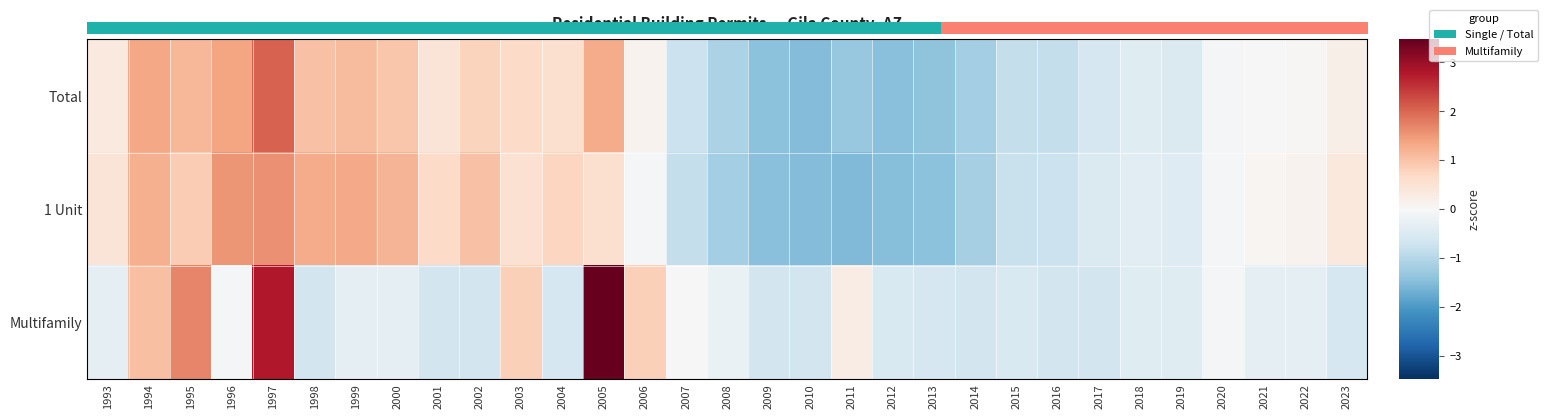

Reading left to right, list all the values displayed in this chart.

Total: 0.3	1.3	1.2	1.4	2.0	1.0	1.1	1.0	0.4	0.8	0.7	0.5	1.3	0.1	-0.7	-1.1	-1.4	-1.5	-1.3	-1.5	-1.4	-1.2	-0.8	-0.8	-0.6	-0.4	-0.5	-0.1	-0.0	0.0	0.2
1 Unit: 0.5	1.2	0.9	1.5	1.6	1.3	1.3	1.2	0.7	1.0	0.5	0.8	0.6	-0.1	-0.8	-1.2	-1.4	-1.5	-1.5	-1.5	-1.4	-1.1	-0.8	-0.8	-0.5	-0.4	-0.4	-0.1	0.1	0.1	0.4
Multifamily: -0.4	1.0	1.7	-0.1	2.8	-0.6	-0.4	-0.4	-0.6	-0.6	0.8	-0.6	3.5	0.8	0.0	-0.2	-0.6	-0.6	0.3	-0.5	-0.6	-0.6	-0.5	-0.6	-0.6	-0.4	-0.4	-0.1	-0.4	-0.4	-0.6